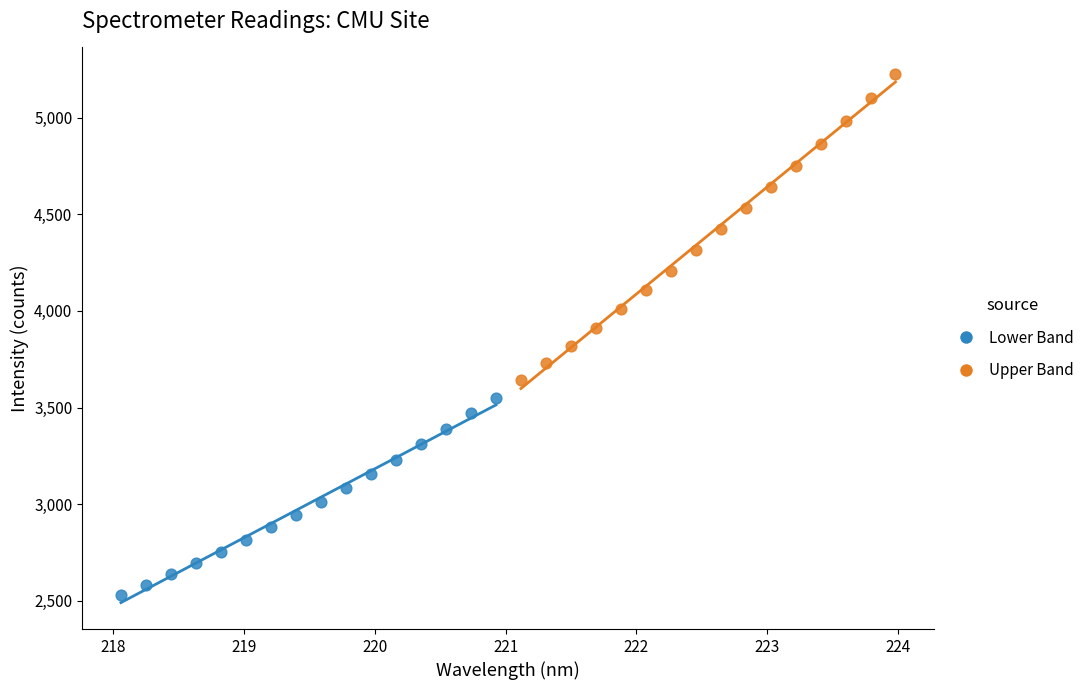

Which series has the largest Y range (max minus min)?

Upper Band